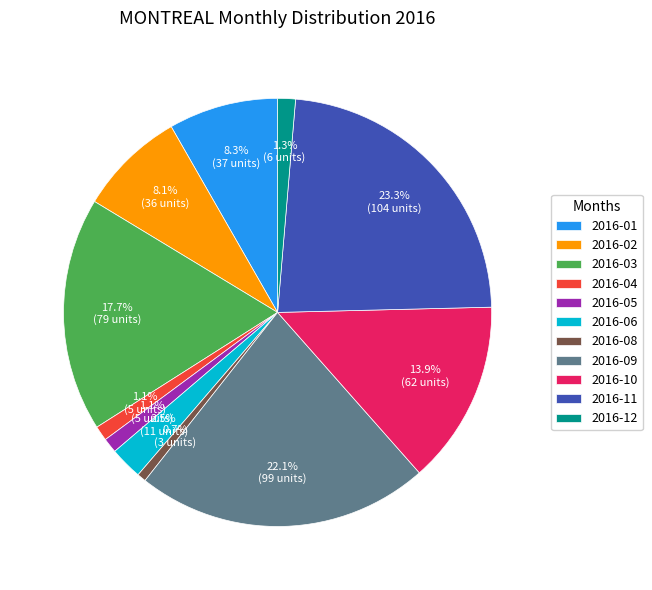

What percentage do 2016-12 and 2016-01 together represent?

9.6%